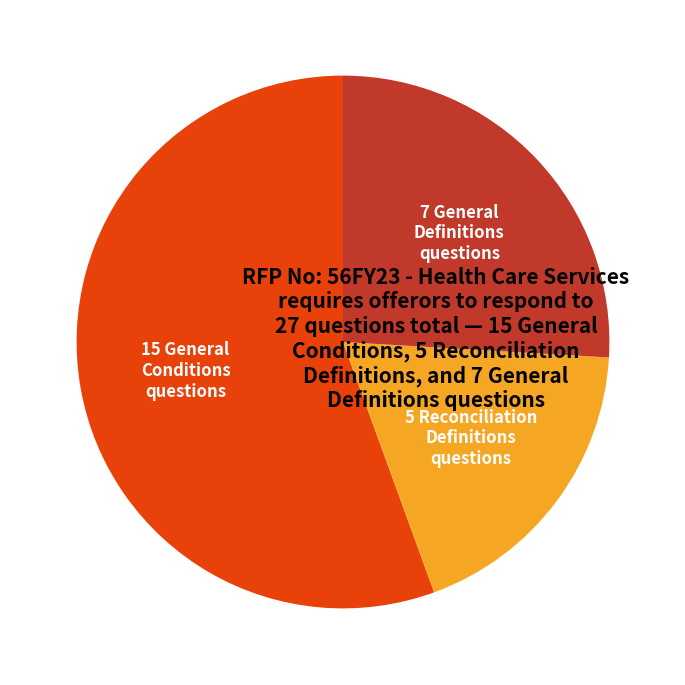

Is there any slice that represents more than half of the pie?

Yes